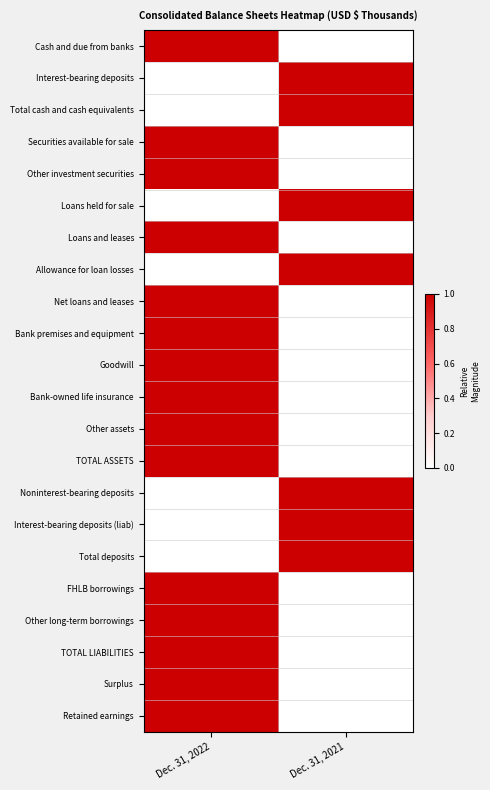

Which series has the largest total across all categories?

Cash and due from banks